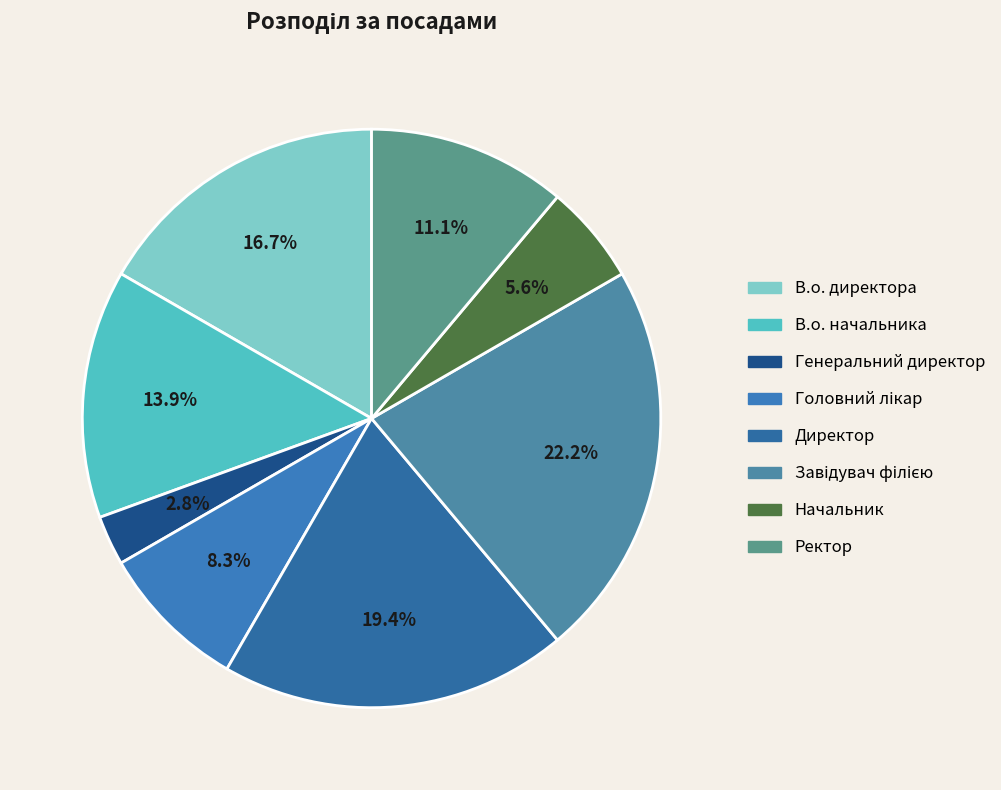

What is the total percentage of В.о. начальника and Ректор?

25.0%